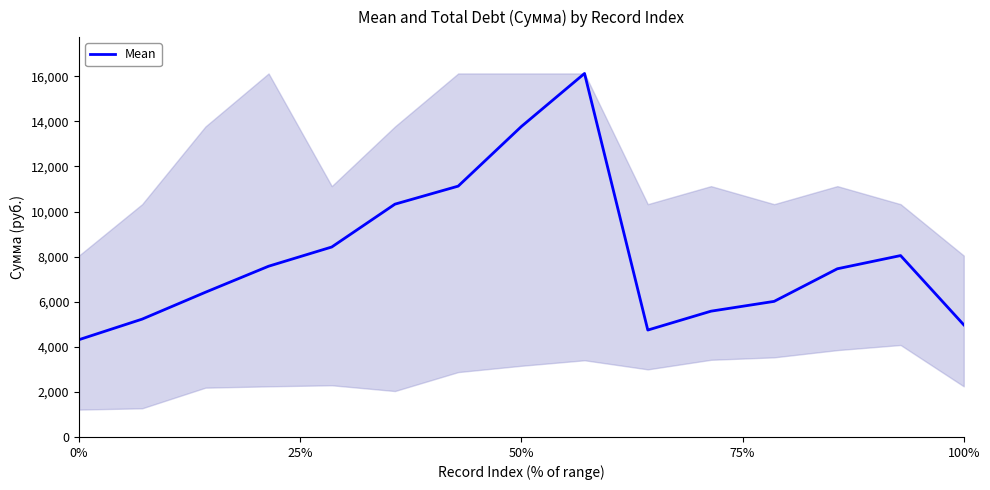

What is the difference between the maximum and minimum values?

11810.5